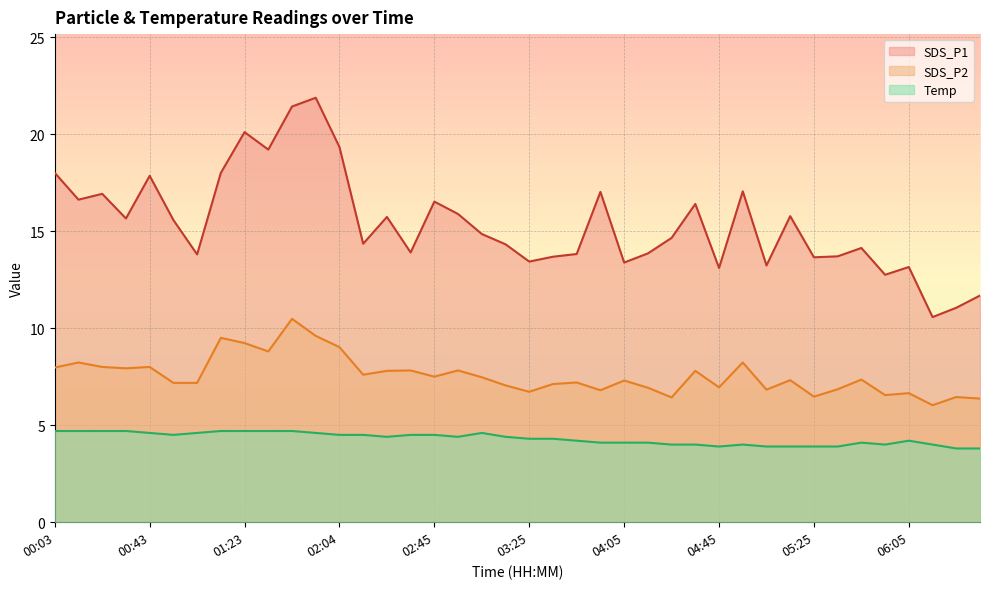

Where does the SDS_P2 series first go above 7?

00:03